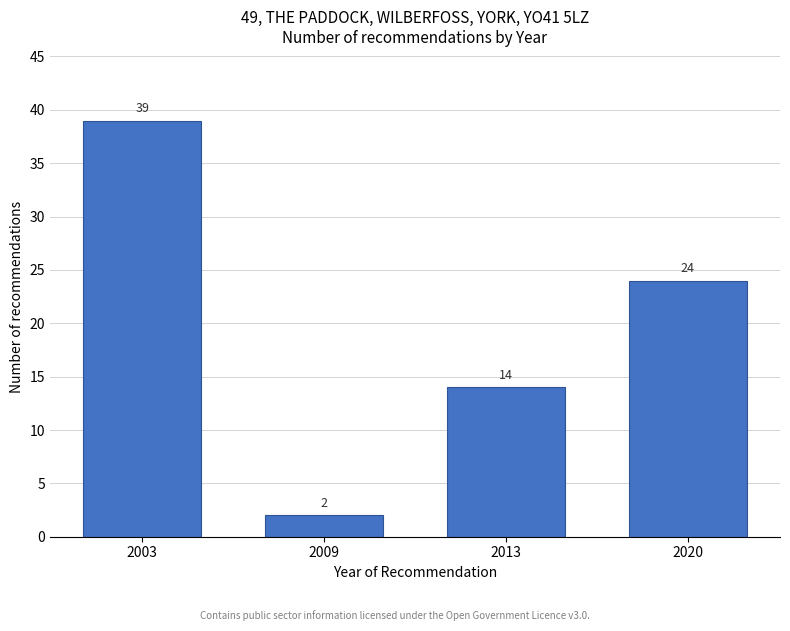

Reading right to left, what are all the values shown in this chart?

24	14	2	39